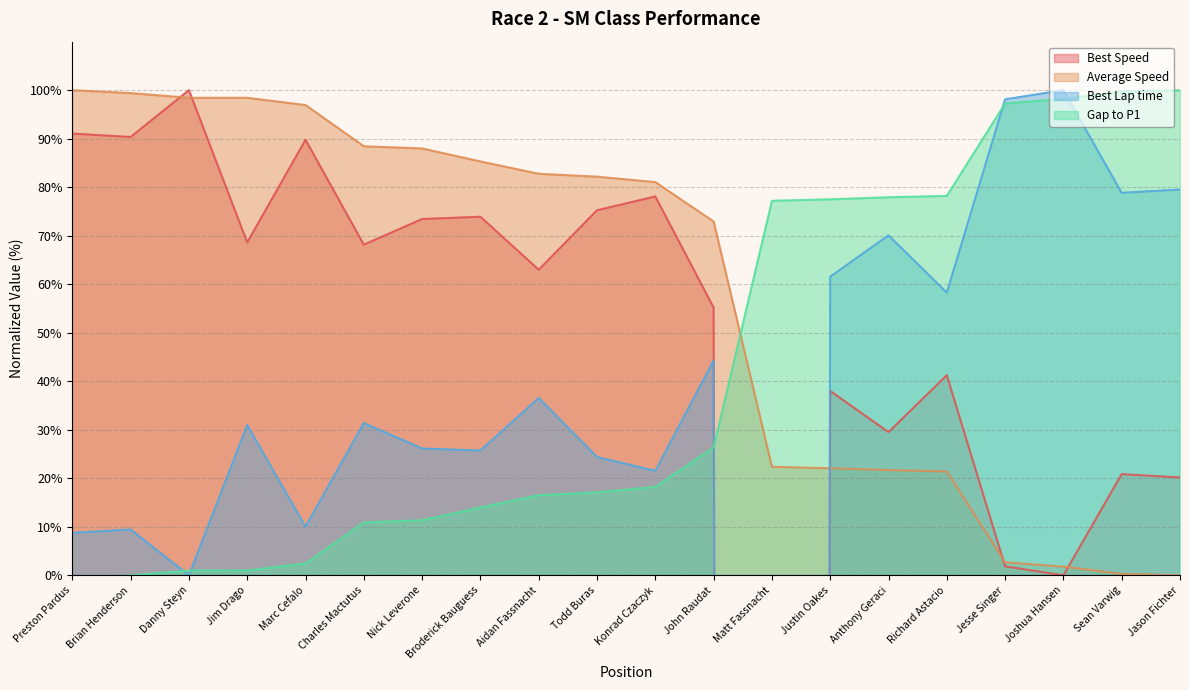

What is the label of the 20th point from the right?

Preston Pardus